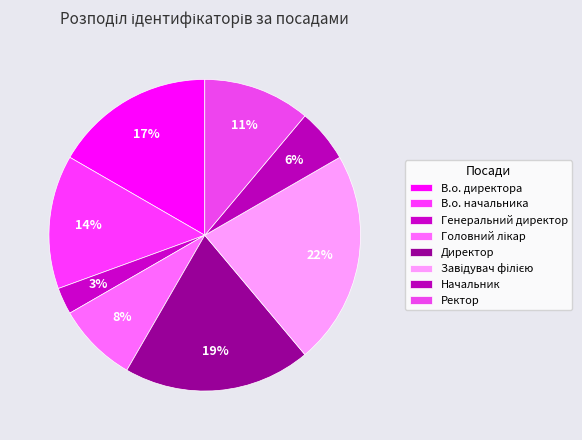

Approximately how many times larger is the value at Головний лікар compared to В.о. начальника?

0.6